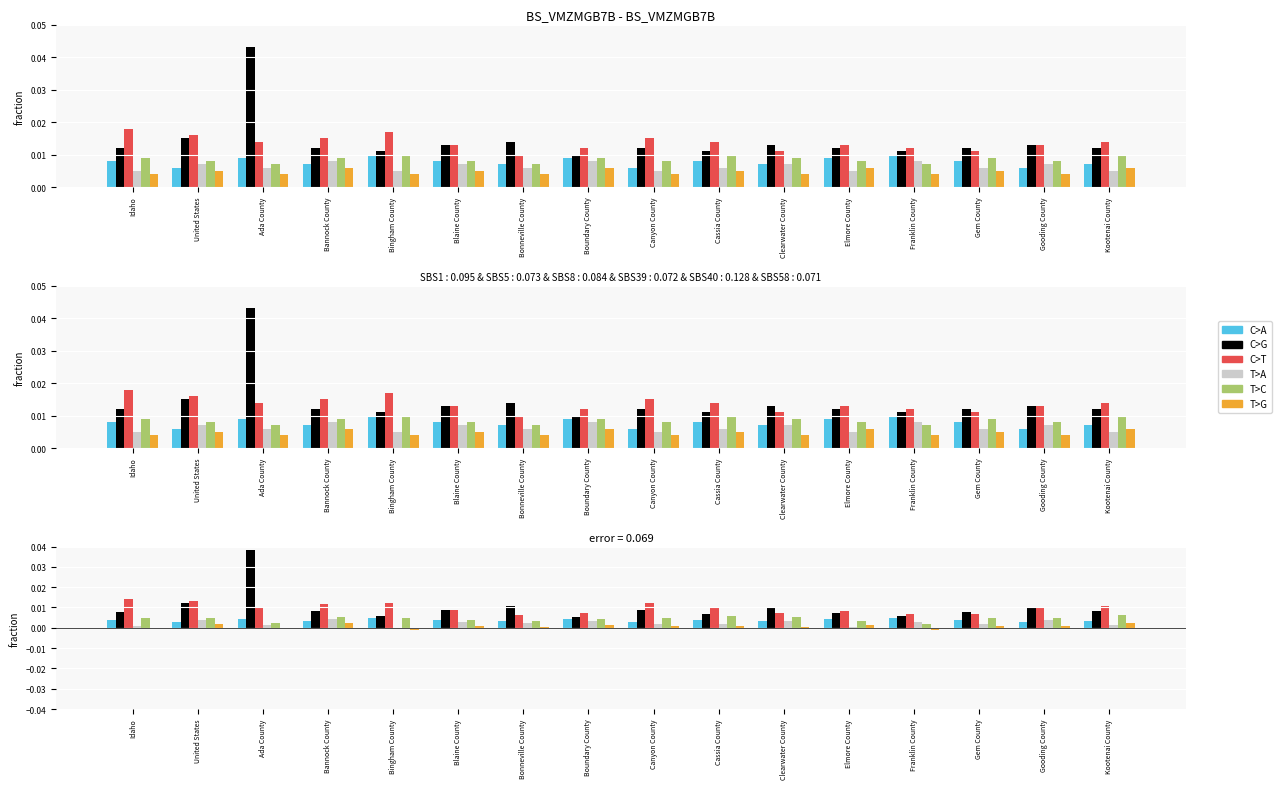

Between Cassia County and Kootenai County, which is larger?

Cassia County